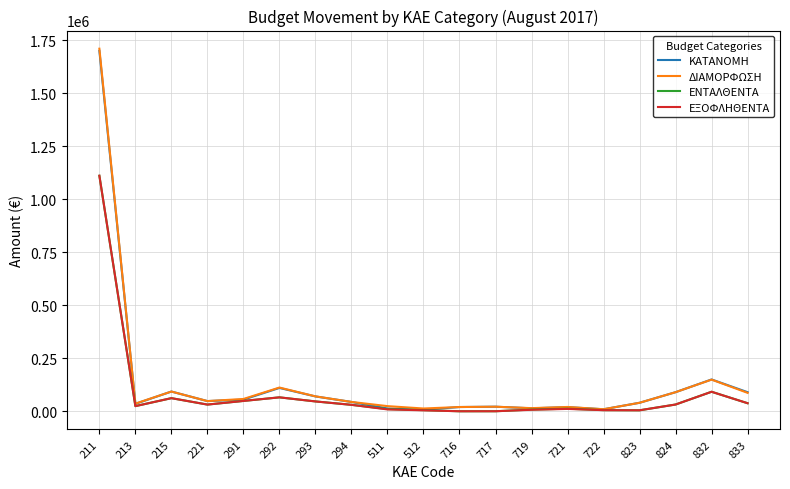

True or false: ΕΝΤΑΛΘΕΝΤΑ has more than 1 interior local peaks.

True